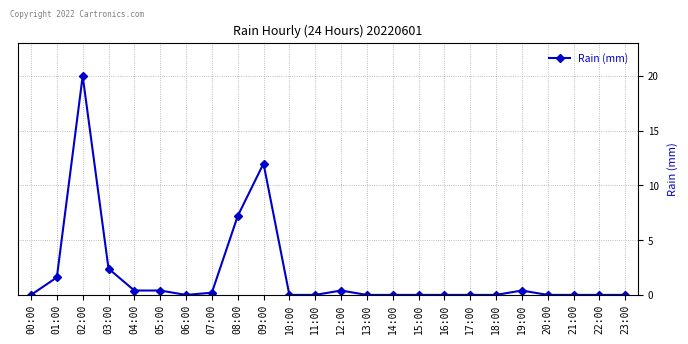

True or false: the data shows 0.0 at 20:00.

True